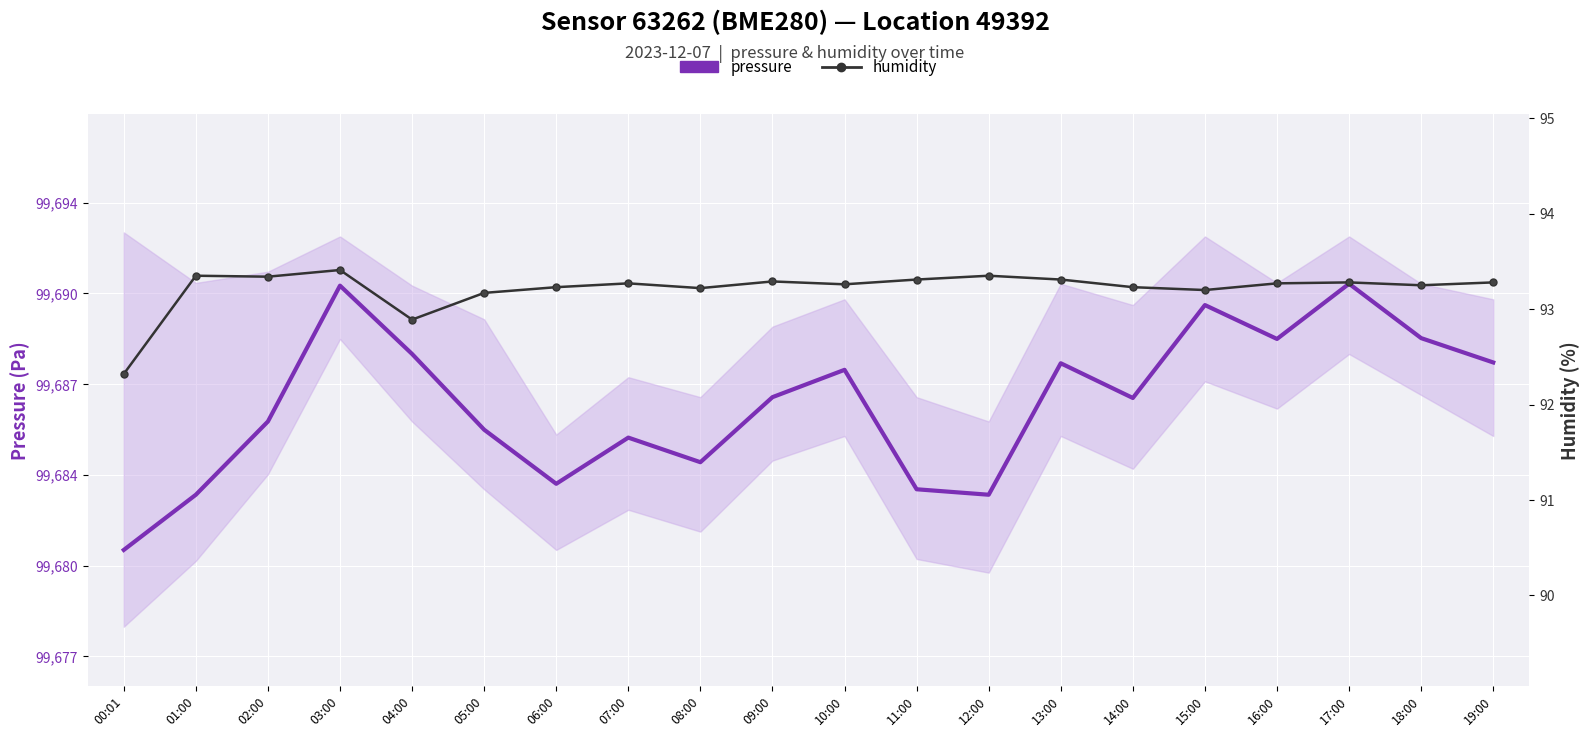

In pressure, how many points are higher than both neighbors (excluding endpoints)?

6